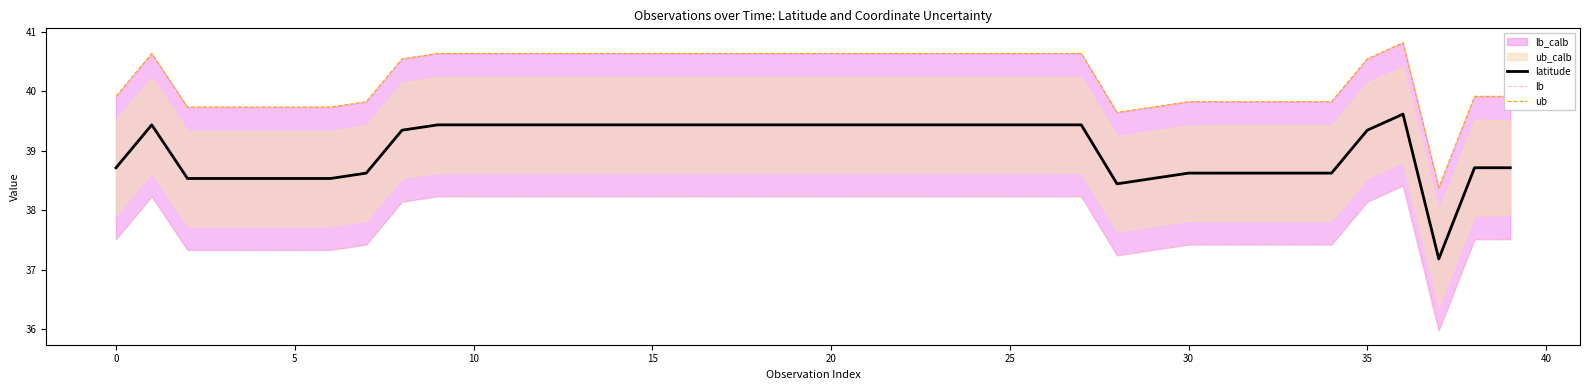

How many interior local valleys does the lb series have?

2